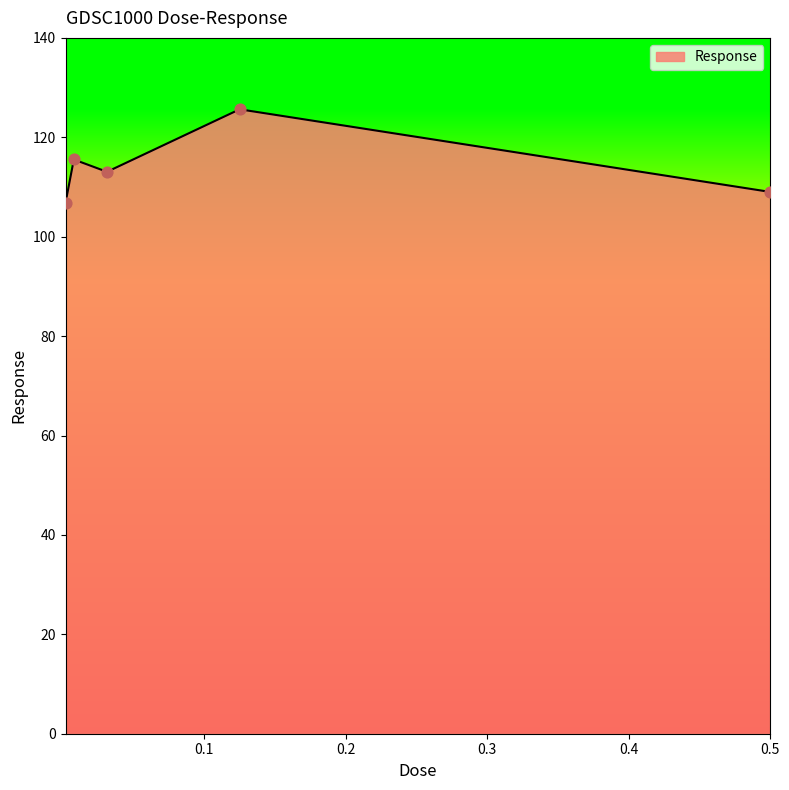

What is the difference between the maximum and minimum values?

18.8